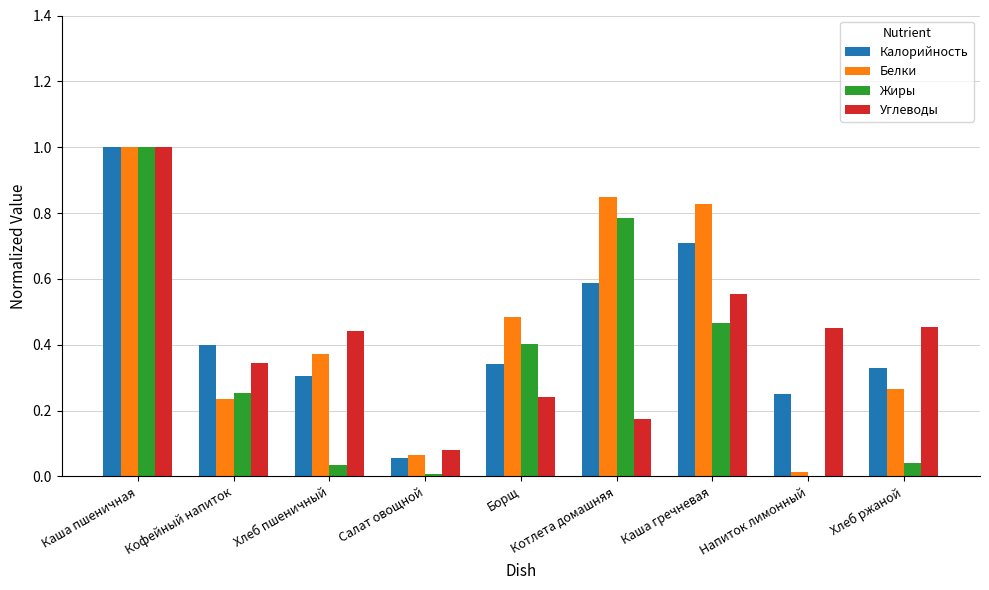

Which series changed the most between Борщ and Котлета домашняя?

Жиры